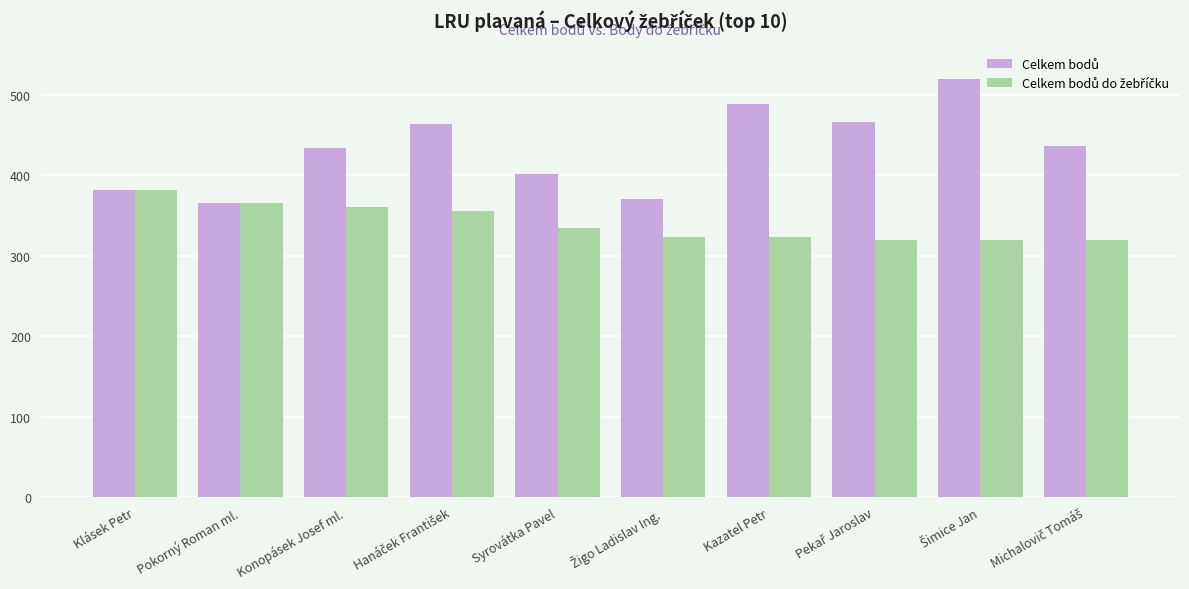

At how many categories does at least one series exceed 389?

7